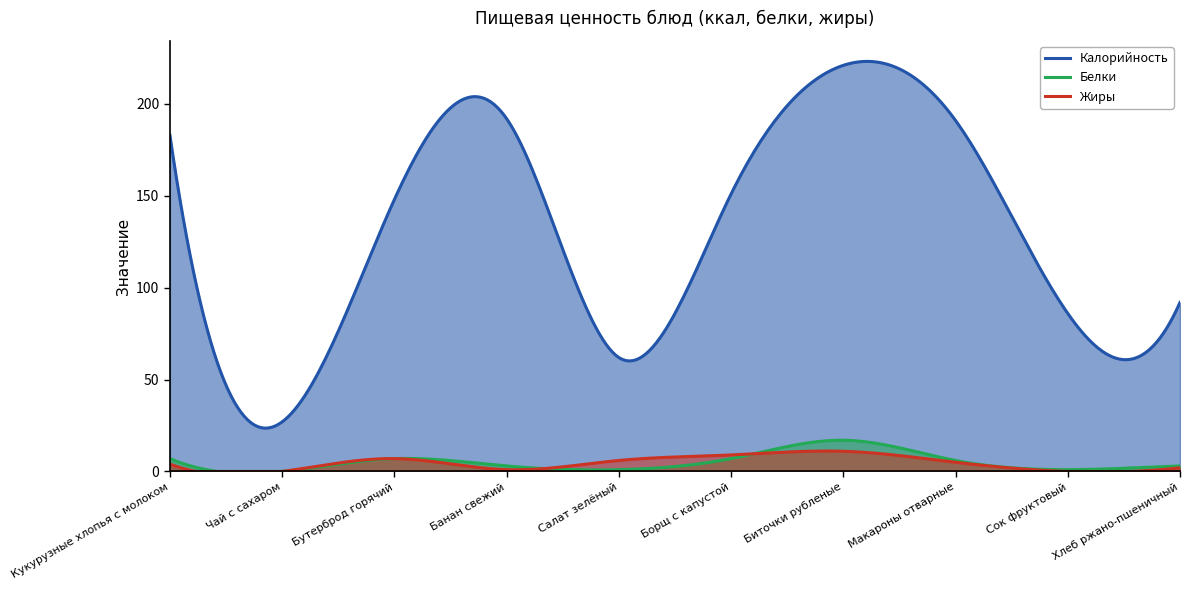

Reading right to left, transcribe all the data shown in this chart.

Калорийность: 92	86	191	221	151	62	192	148	27	183
Белки: 3	1	6	17	7	1	3	7	0	7
Жиры: 2	0	5	11	9	6	1	7	0	4